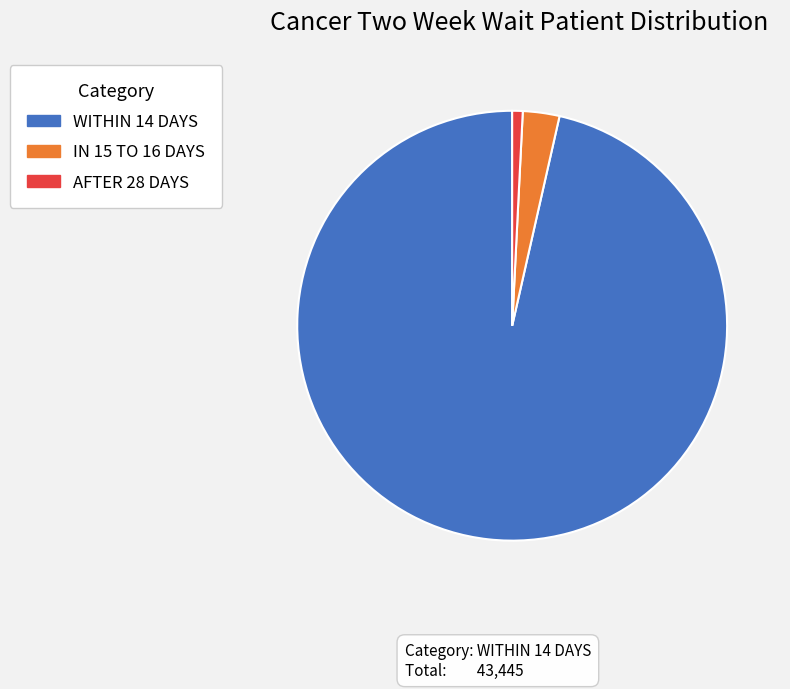

How many segments does this pie chart have?

3